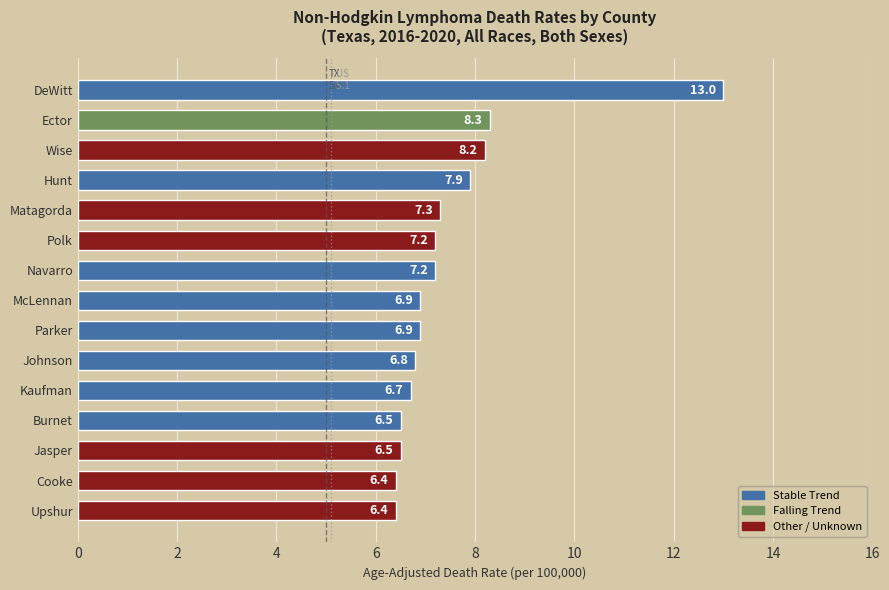

Between Cooke and Johnson, which is larger?

Johnson